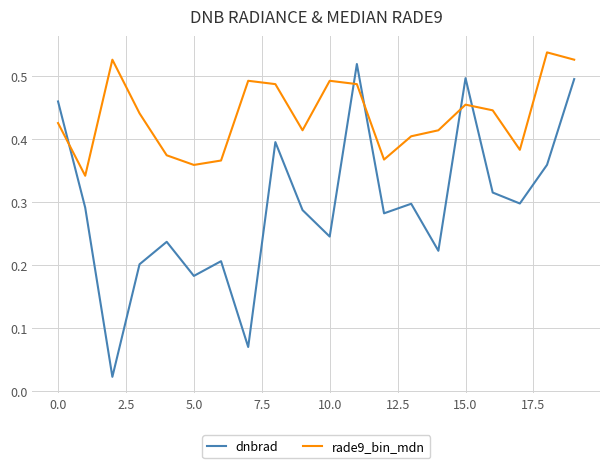

How many intersections are there between dnbrad and rade9_bin_mdn?

5